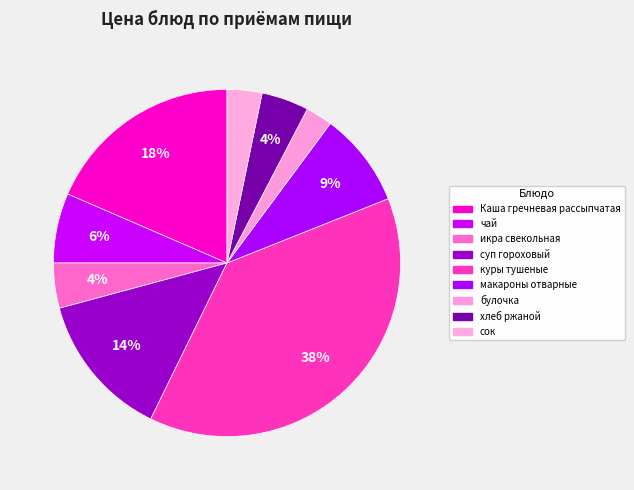

Rank the categories by value from highest to lowest.

куры тушеные, Каша гречневая рассыпчатая, суп гороховый, макароны отварные, чай, хлеб ржаной, икра свекольная, сок, булочка